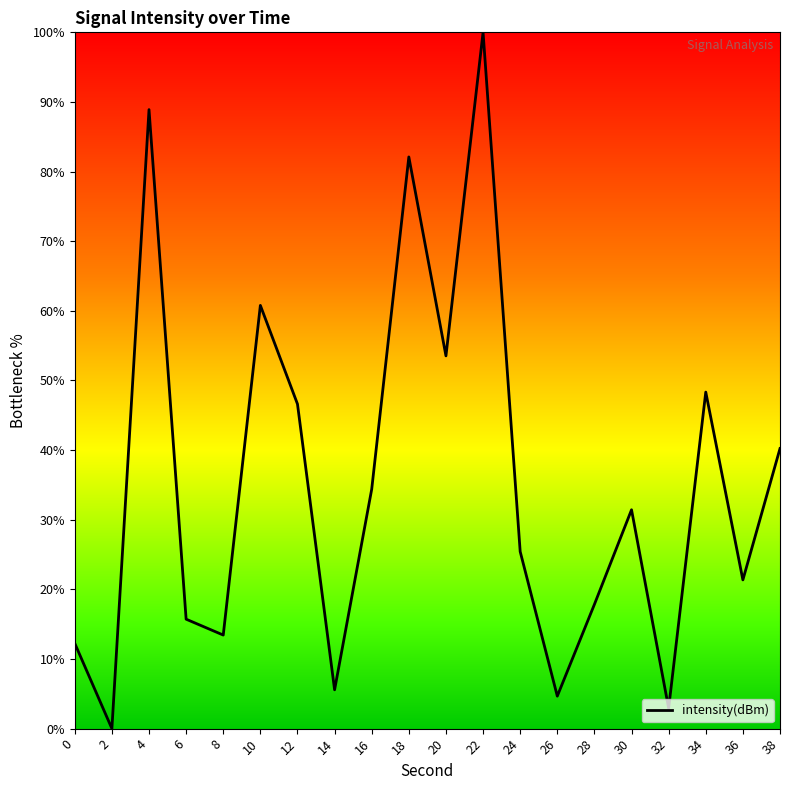

Does the chart display data point markers on the line(s)?

No